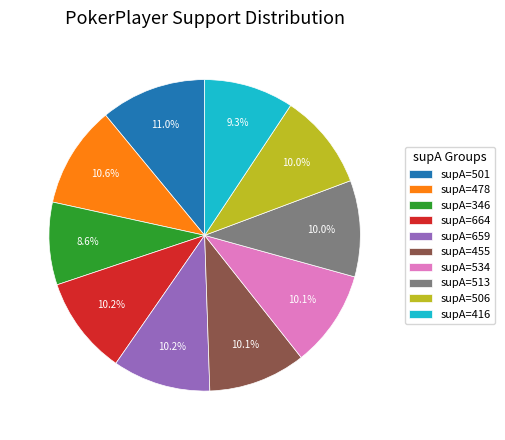

Count the number of slices in the pie.

10